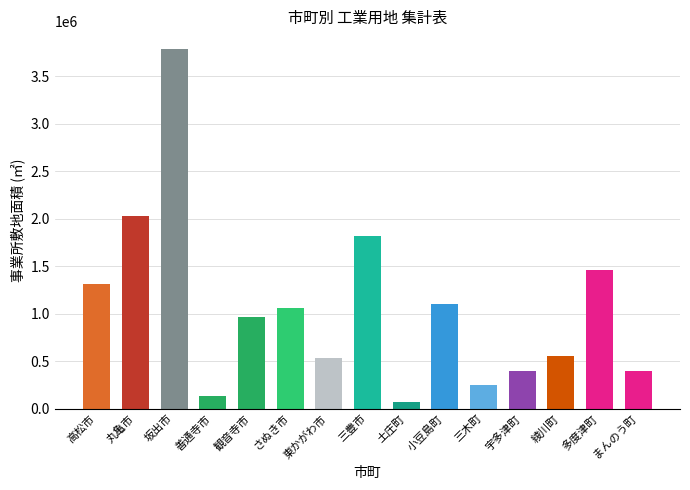

Reading left to right, list all the values displayed in this chart.

高松市=1314169	丸亀市=2030585	坂出市=3786178	善通寺市=134814	観音寺市=961323	さぬき市=1056590	東かがわ市=533879	三豊市=1817026	土庄町=67704	小豆島町=1104536	三木町=253073	宇多津町=392044	綾川町=558975	多度津町=1463228	まんのう町=400870